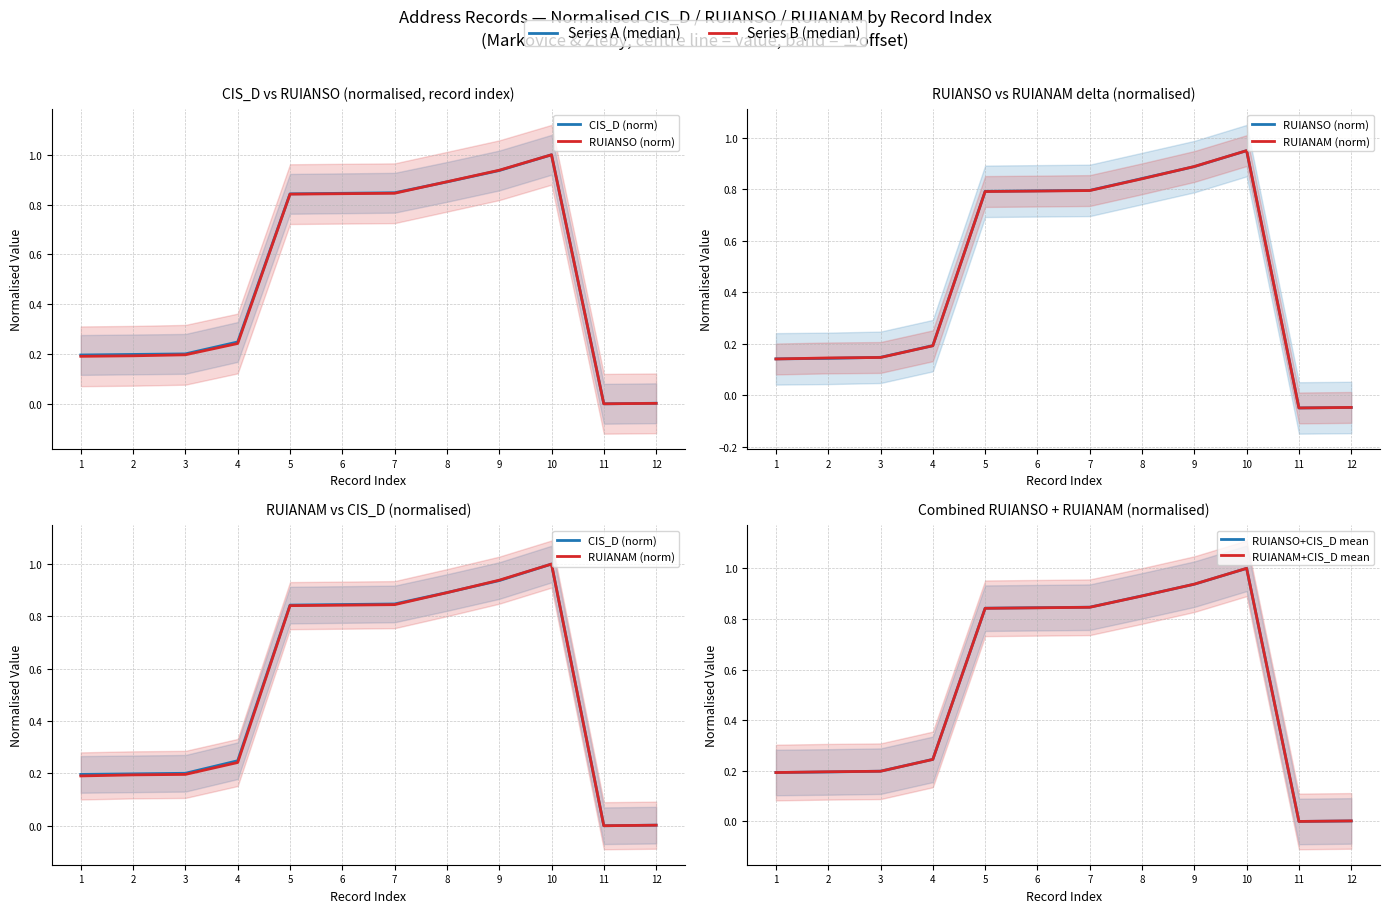

In RUIANAM+CIS_D mean, how many points are higher than both neighbors (excluding endpoints)?

1